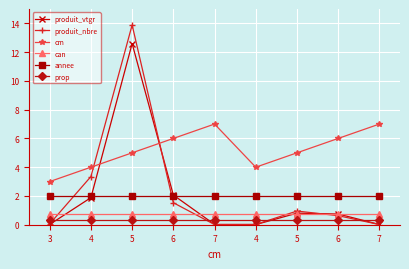

Is the value of produit_nbre at 6 greater than the value of can at 7?

Yes